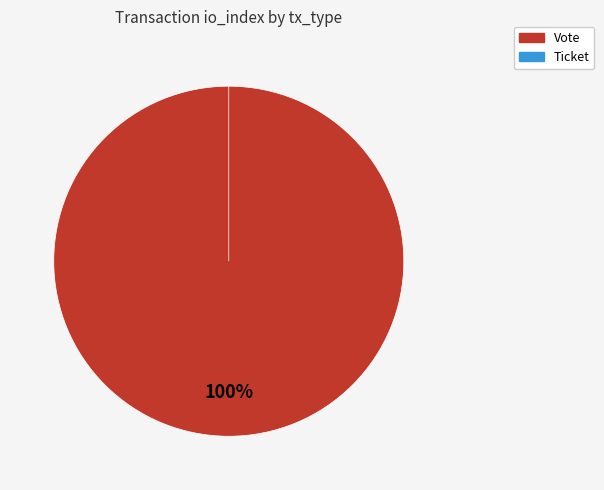

How many slices are in this pie chart?

2